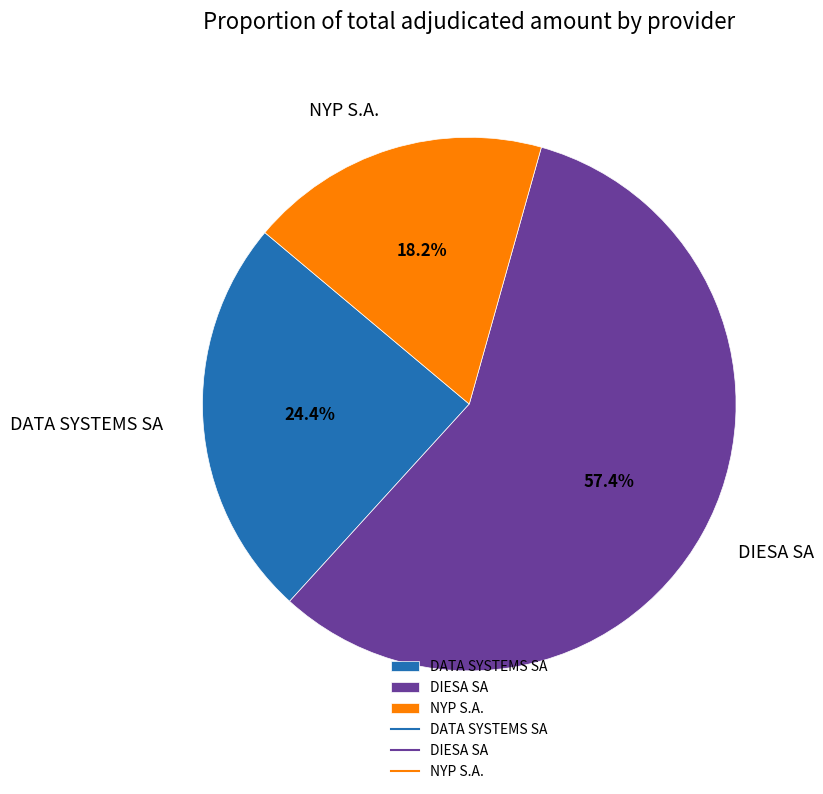

Which slice is the largest?

DIESA SA